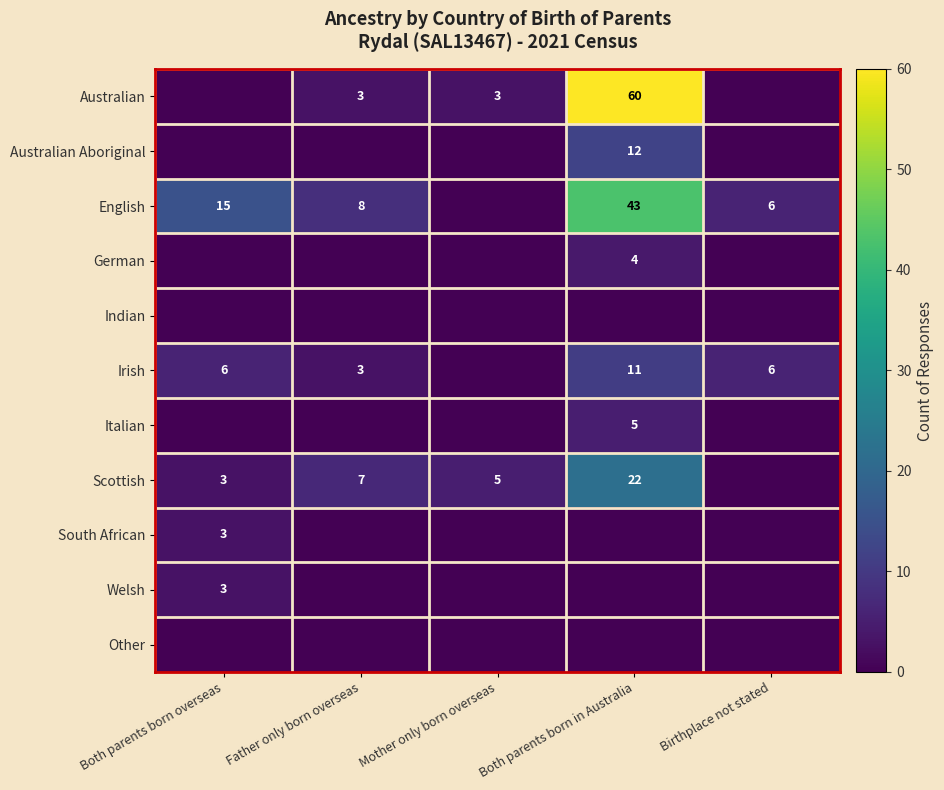

The value of South African at Both parents born overseas is 3. True or false?

True